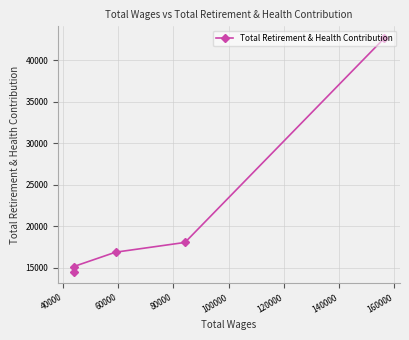

What is the value of the 1st point from the left?

14512